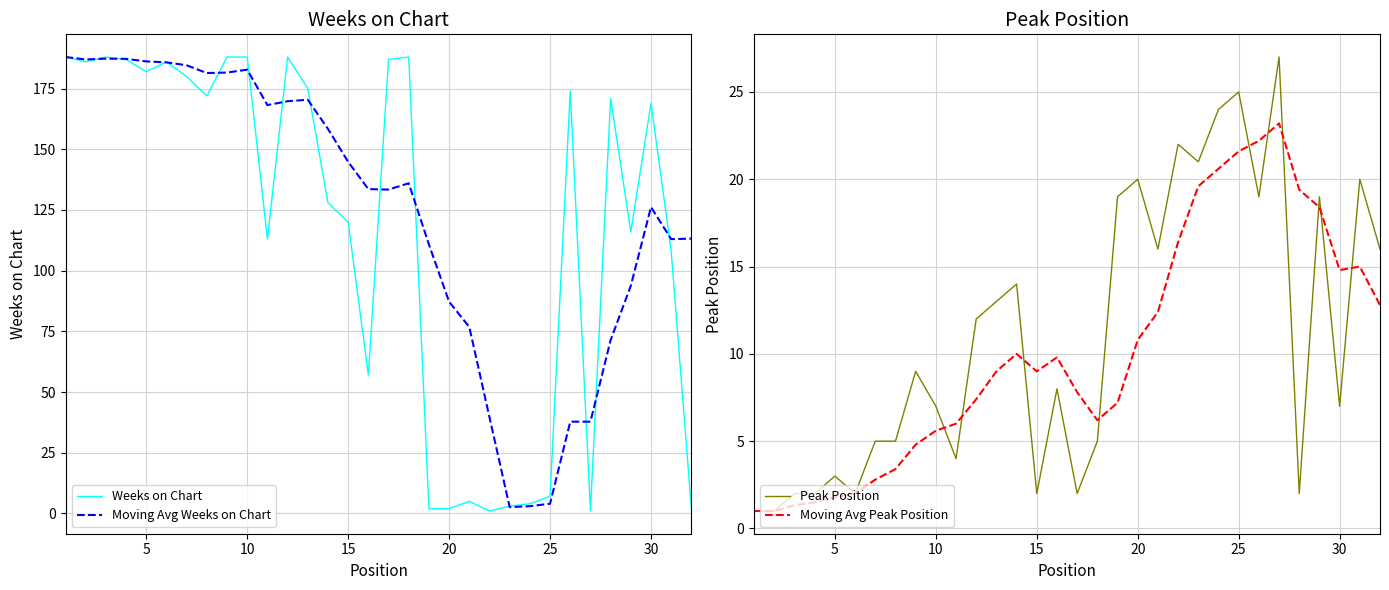

Reading right to left, extract all data points from this chart.

Weeks on Chart: 2.0	108.0	169.0	116.0	171.0	1.0	174.0	7.0	4.0	3.0	1.0	5.0	2.0	2.0	188.0	187.0	57.0	120.0	128.0	175.0	188.0	113.0	188.0	188.0	172.0	180.0	186.0	182.0	187.0	188.0	186.0	188.0
Moving Avg Weeks on Chart: 113.2	113.0	126.2	93.8	71.4	37.8	37.8	4.0	3.0	2.6	39.6	76.8	87.2	110.8	136.0	133.4	133.6	144.8	158.4	170.4	169.8	168.2	182.8	181.6	181.4	184.6	185.8	186.2	187.2	187.3	187.0	188.0
Peak Position: 16.0	20.0	7.0	19.0	2.0	27.0	19.0	25.0	24.0	21.0	22.0	16.0	20.0	19.0	5.0	2.0	8.0	2.0	14.0	13.0	12.0	4.0	7.0	9.0	5.0	5.0	2.0	3.0	2.0	2.0	1.0	1.0
Moving Avg Peak Position: 12.8	15.0	14.8	18.4	19.4	23.2	22.2	21.6	20.6	19.6	16.4	12.4	10.8	7.2	6.2	7.8	9.8	9.0	10.0	9.0	7.4	6.0	5.6	4.8	3.4	2.8	2.0	1.8	1.5	1.3	1.0	1.0